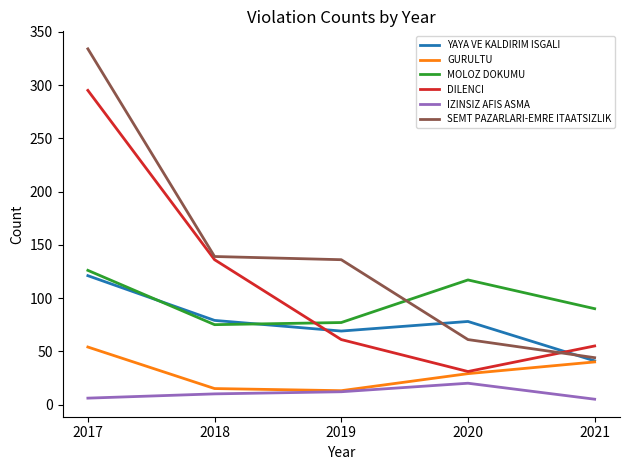

What are all the series names shown in the legend?

YAYA VE KALDIRIM ISGALI, GURULTU, MOLOZ DOKUMU, DILENCI, IZINSIZ AFIS ASMA, SEMT PAZARLARI-EMRE ITAATSIZLIK